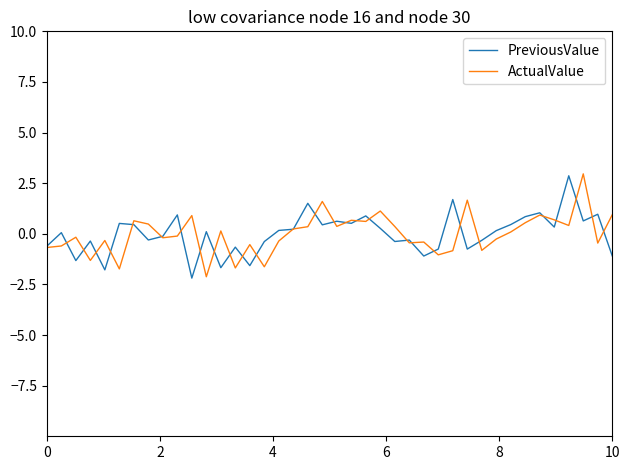

Which series has the widest spread of values?

ActualValue